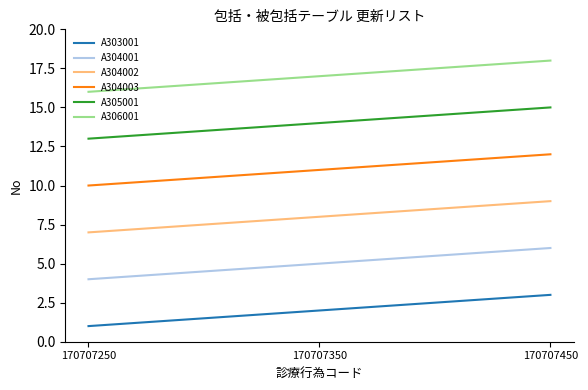

Reading left to right, transcribe all the data shown in this chart.

A303001: 170707250=1	170707350=2	170707450=3
A304001: 170707250=4	170707350=5	170707450=6
A304002: 170707250=7	170707350=8	170707450=9
A304003: 170707250=10	170707350=11	170707450=12
A305001: 170707250=13	170707350=14	170707450=15
A306001: 170707250=16	170707350=17	170707450=18